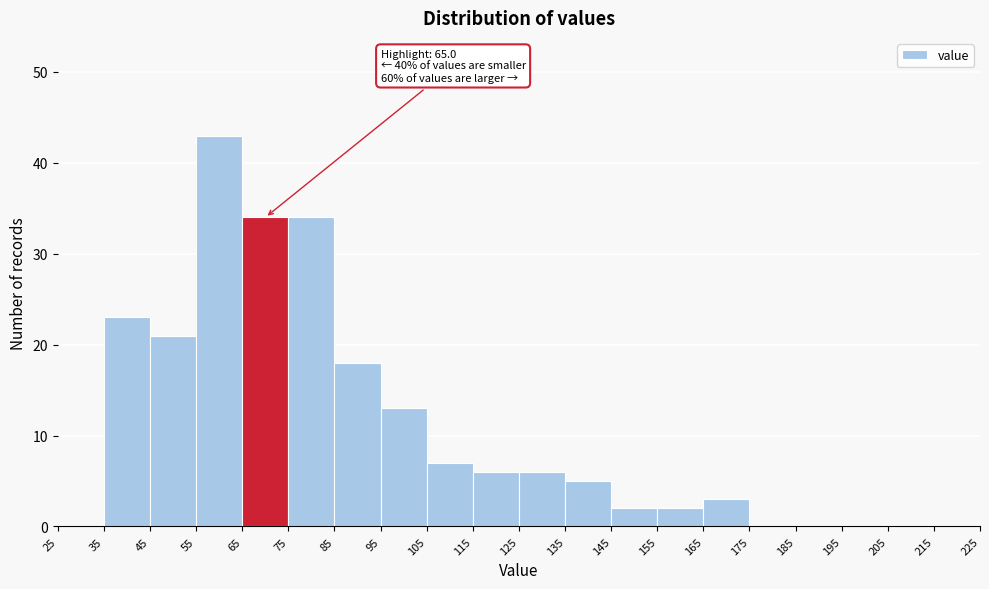

Which range on the x-axis has the tallest bar?

55 to 65